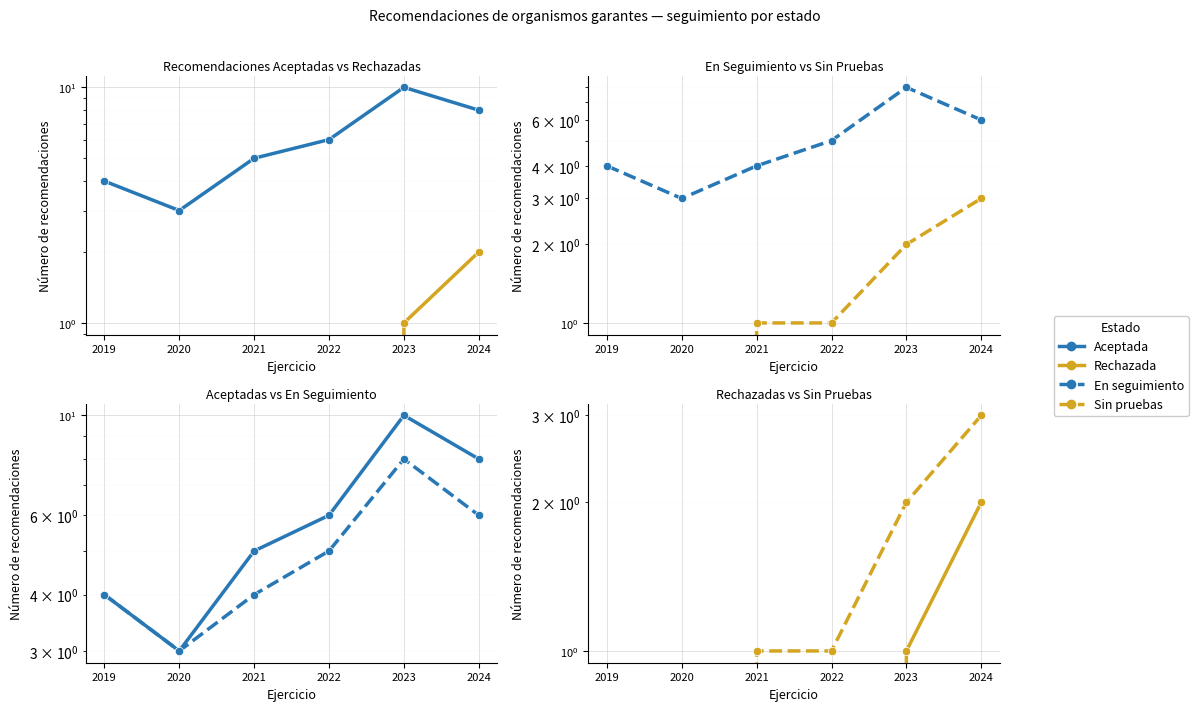

In En seguimiento, how many points are lower than both neighbors (excluding endpoints)?

1